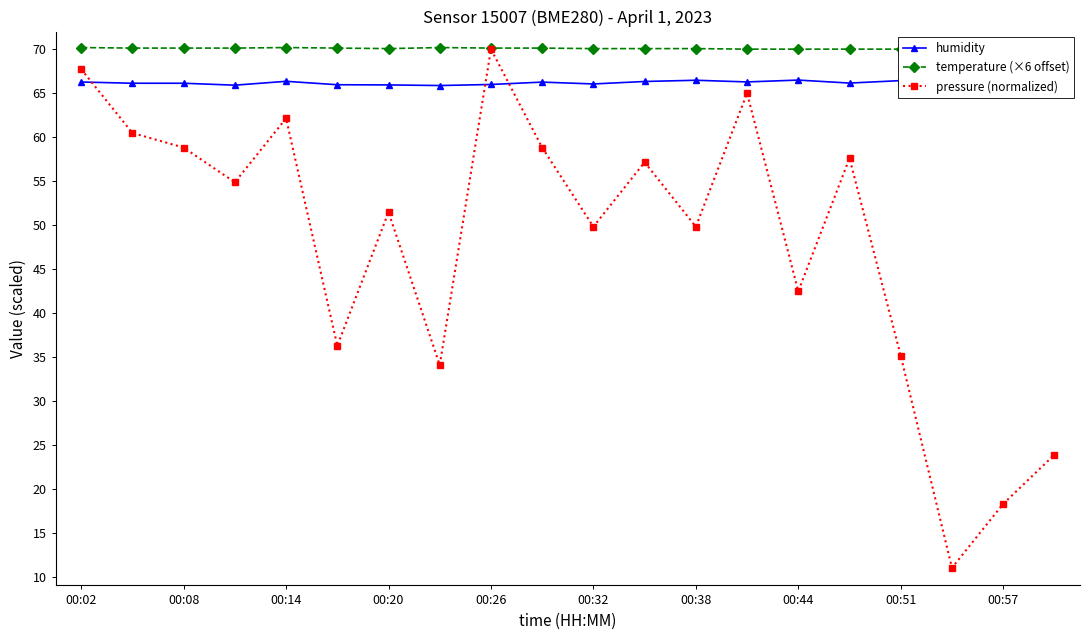

Where does the pressure (normalized) series first go above 54?

00:02